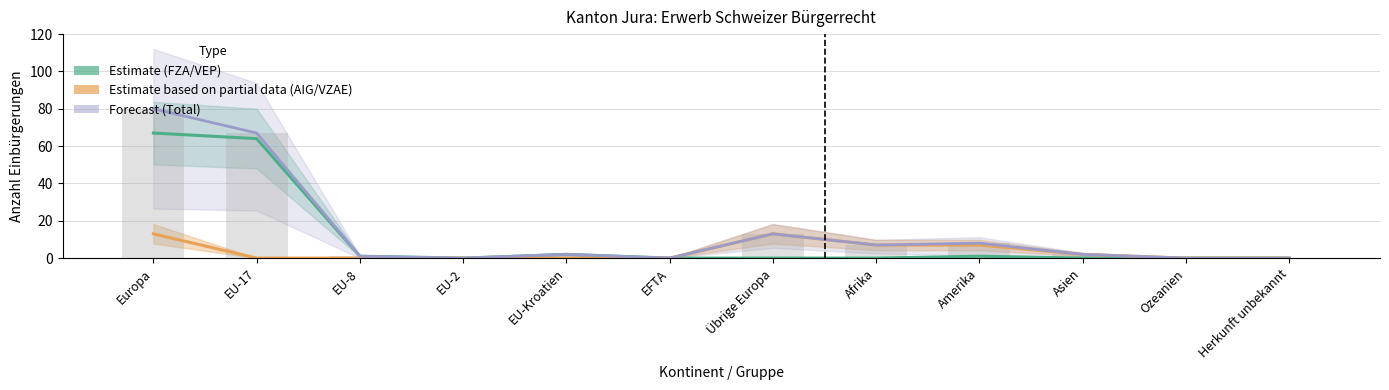

What is the difference between the second highest and minimum values in the Estimate based on partial data (AIG/VZAE) series?

13